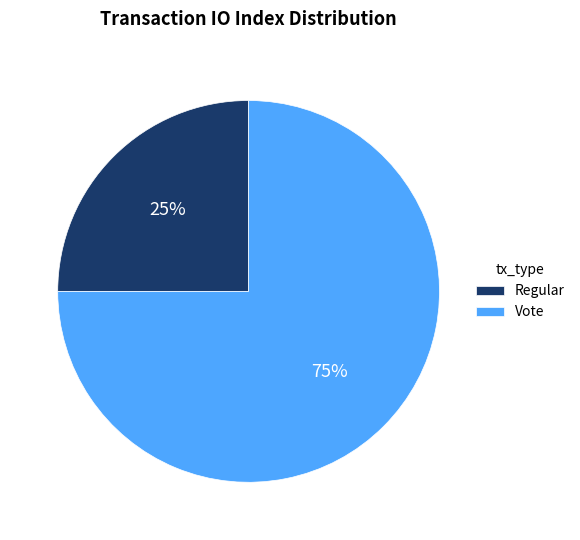

Which slice represents more than half of the pie?

Vote